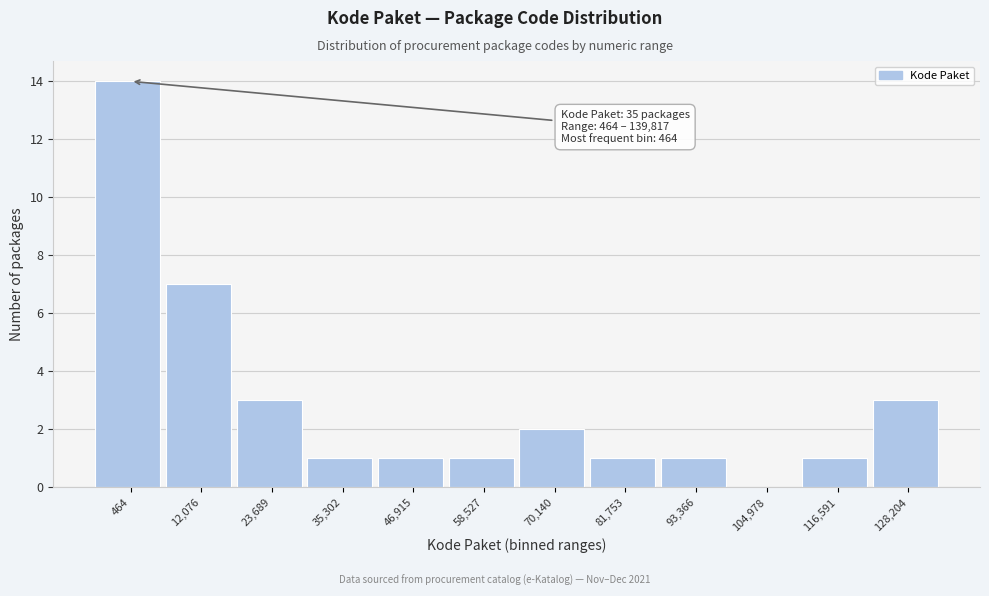

Reading left to right, what are all the values shown in this chart?

464=14	12,076=7	23,689=3	35,302=1	46,915=1	58,527=1	70,140=2	81,753=1	93,366=1	104,978=0	116,591=1	128,204=3